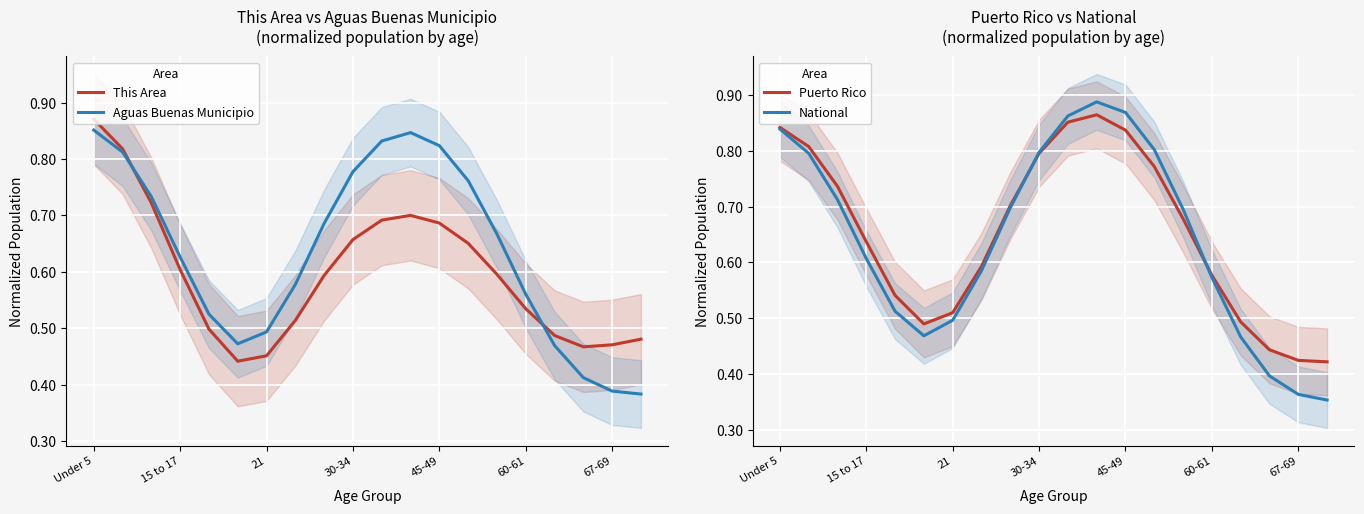

Which category has the highest value in the This Area series?

Under 5